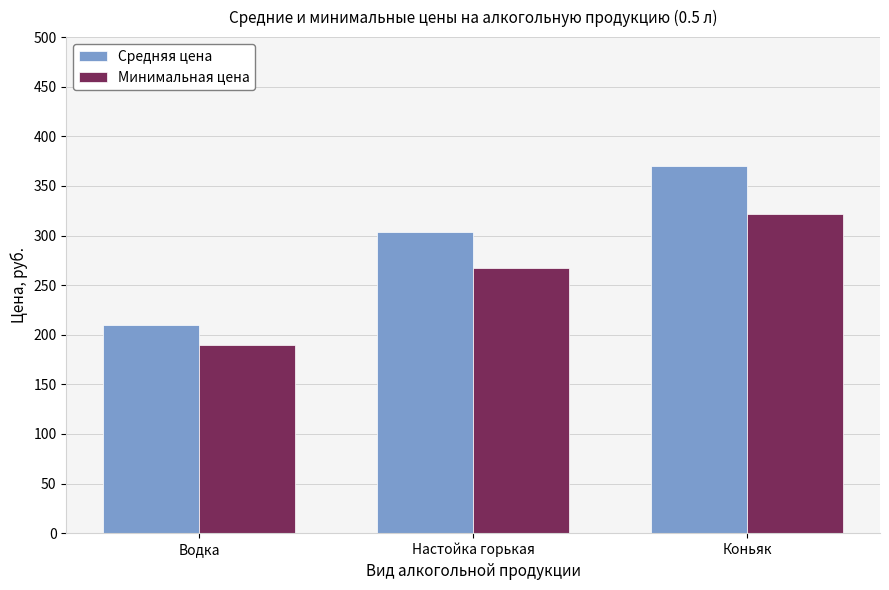

What is the label of the 2nd bar from the right?

Настойка горькая